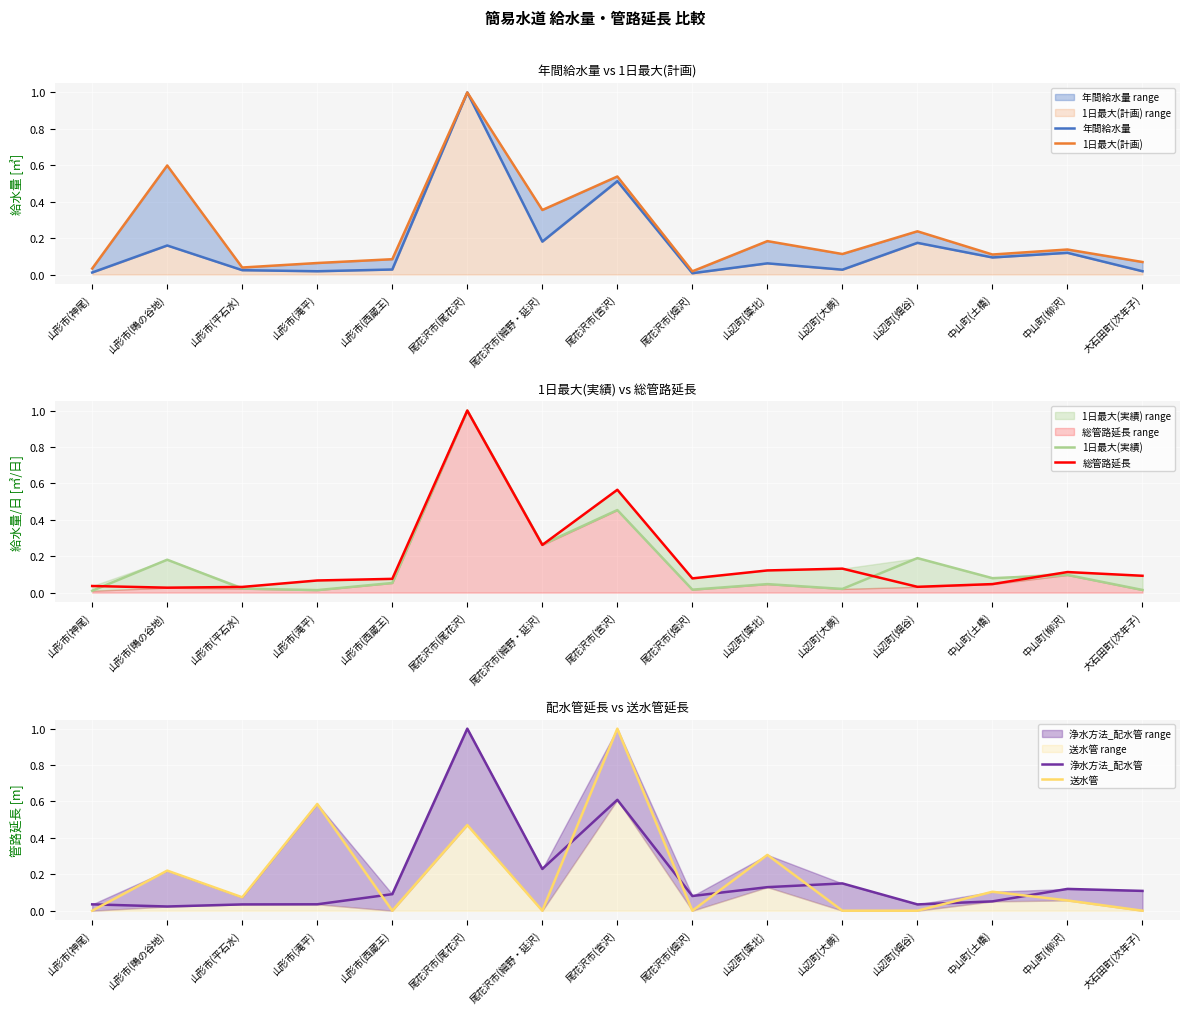

What is the label of the 8th point from the right?

尾花沢市(宮沢)